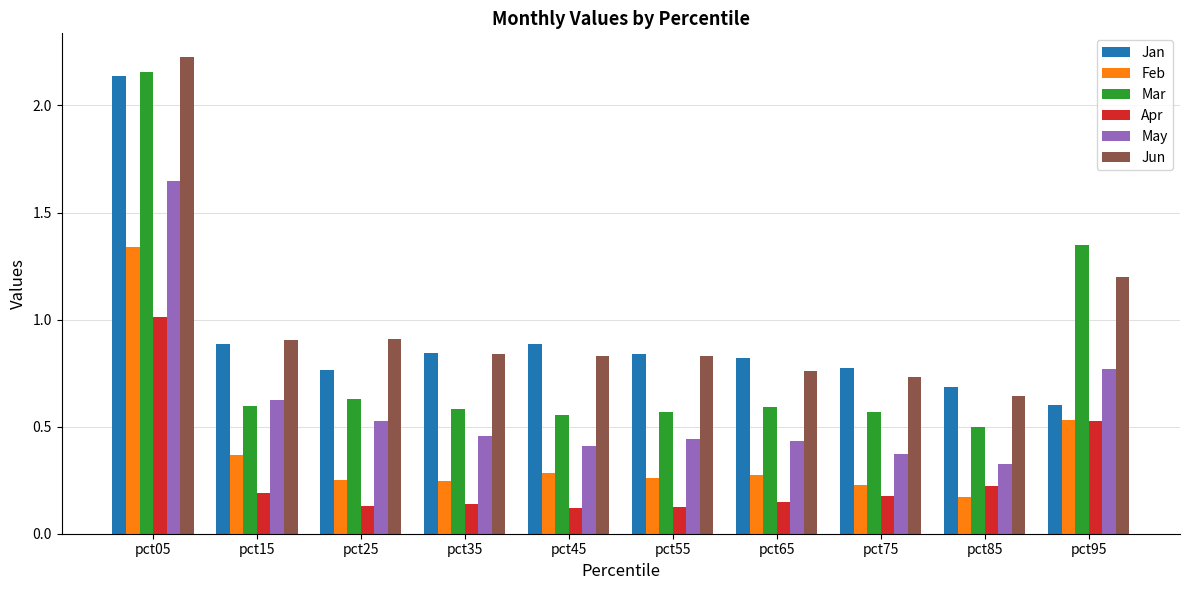

Is it true that Apr equals 0.1 at pct55?

True